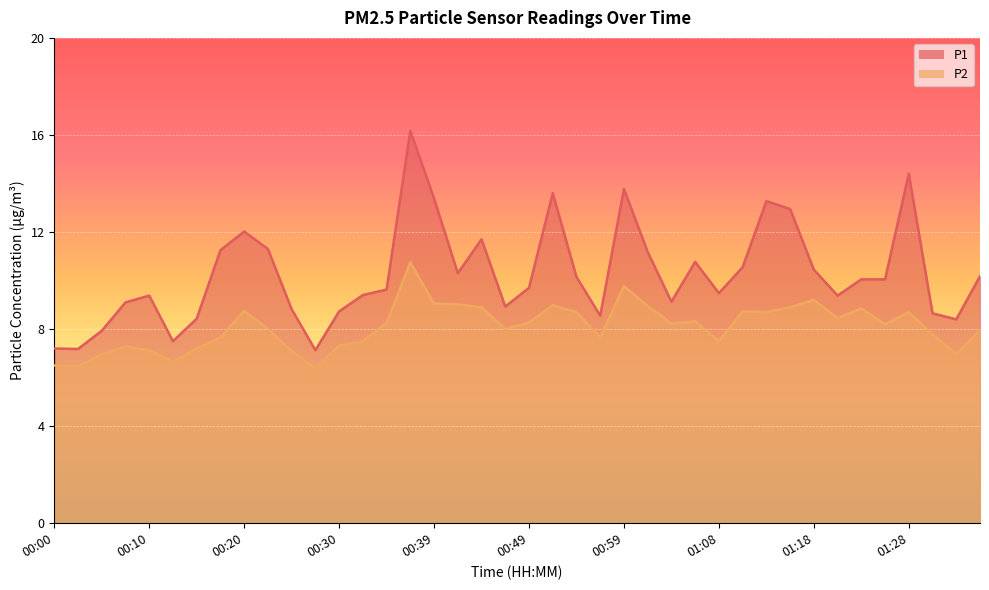

Reading right to left, list all the values displayed in this chart.

P1: 10.2	8.4	8.7	14.4	10.1	10.1	9.4	10.4	12.9	13.3	10.6	9.5	10.8	9.1	11.2	13.8	8.6	10.2	13.6	9.7	8.9	11.7	10.3	13.4	16.2	9.6	9.4	8.7	7.1	8.8	11.3	12.0	11.2	8.4	7.5	9.4	9.1	7.9	7.2	7.2
P2: 8.0	7.0	7.8	8.7	8.2	8.8	8.4	9.2	8.9	8.7	8.7	7.5	8.3	8.2	8.9	9.8	7.7	8.7	9.0	8.3	8.0	8.9	9.0	9.1	10.8	8.2	7.5	7.3	6.4	7.1	8.0	8.8	7.7	7.2	6.7	7.1	7.3	7.0	6.5	6.5